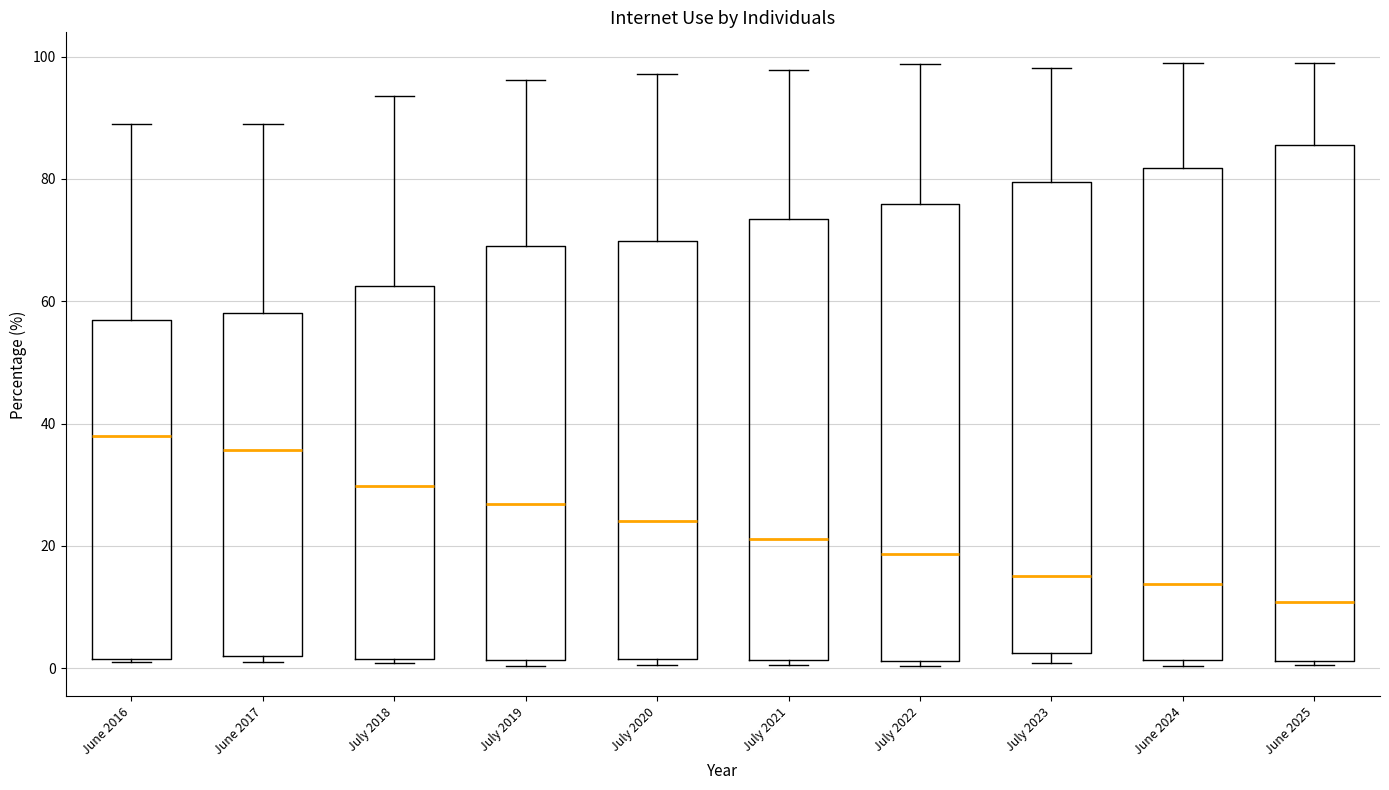

Reading left to right, transcribe this box plot: for each box, give where its median line is, the range the box spans, and where its two whiskers end, as read against the y-axis. The values are not printed on the chart, so give them approximately, as read against the axis.

June 2016: median 38, box 2 to 56, whiskers 2 to 90
June 2017: median 36, box 2 to 58, whiskers 2 (just below the box's lower edge) to 90
July 2018: median 30, box 2 to 62, whiskers 0 to 94
July 2019: median 26, box 2 to 68, whiskers 0 to 96
July 2020: median 24, box 2 to 70, whiskers 0 to 98
July 2021: median 22, box 2 to 74, whiskers 0 to 98
July 2022: median 18, box 2 to 76, whiskers 0 to 98
July 2023: median 16, box 2 to 80, whiskers 0 to 98
June 2024: median 14, box 2 to 82, whiskers 0 to 98
June 2025: median 10, box 2 to 86, whiskers 0 to 100